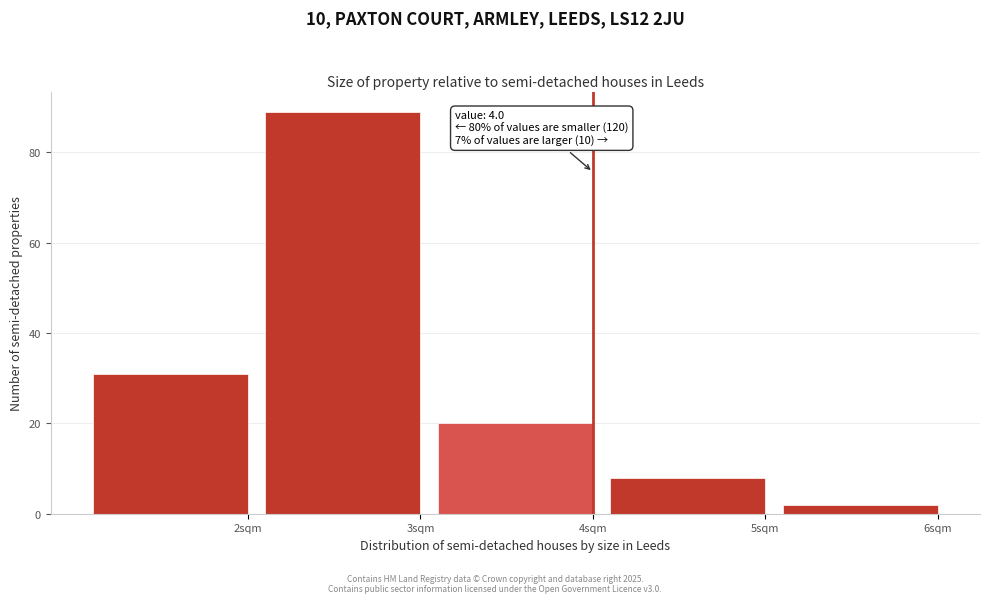

Reading left to right, what are all the values shown in this chart?

2sqm=31	3sqm=89	4sqm=20	5sqm=8	6sqm=2